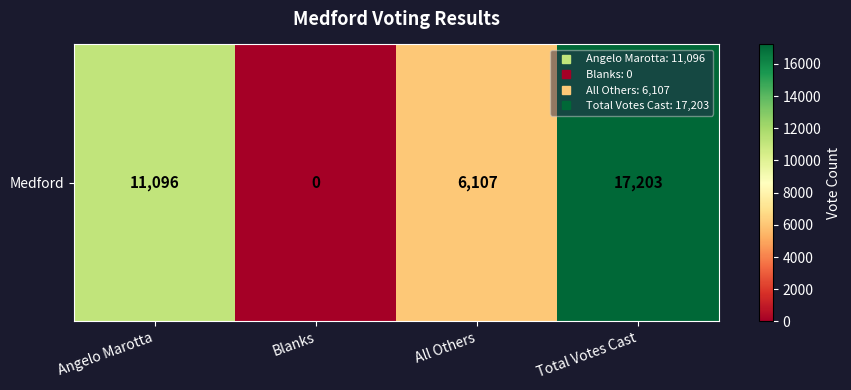

How many values exceed 11096?

1